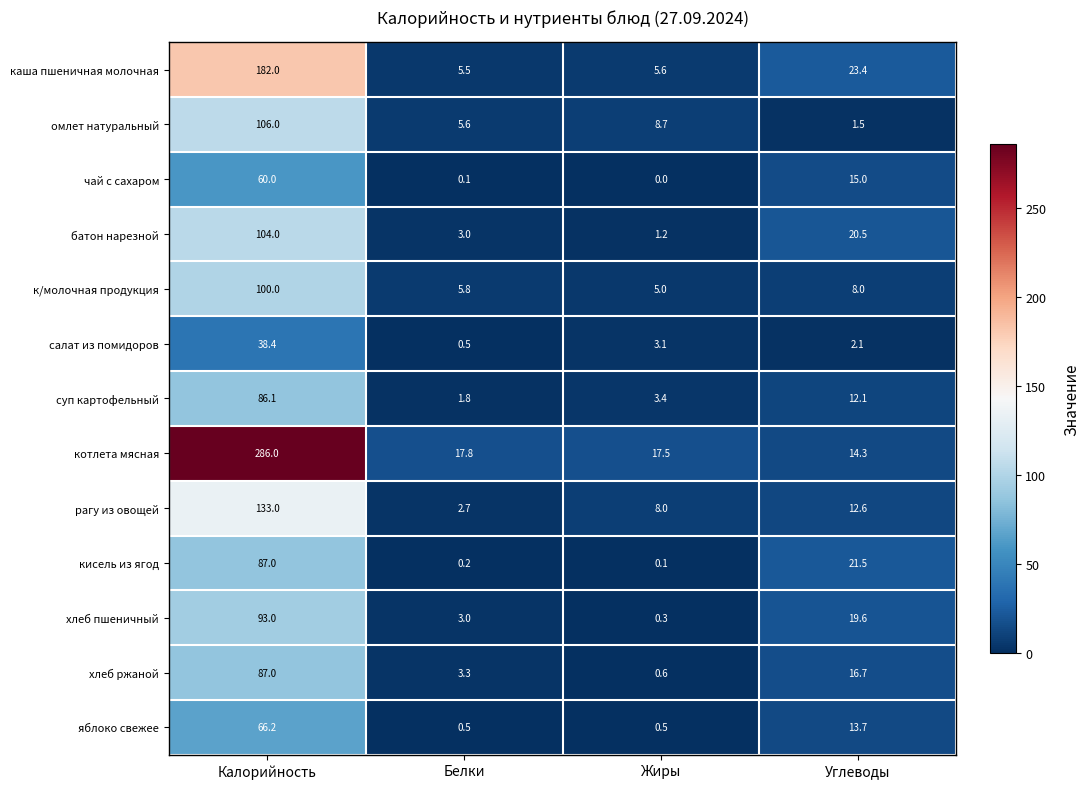

The value of батон нарезной at Калорийность is 59.6. True or false?

False